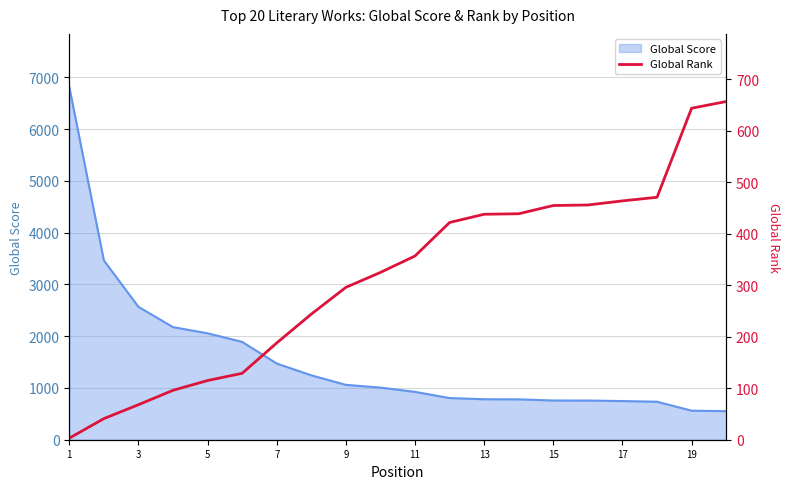

Reading left to right, extract all data points from this chart.

3	41	68	96	115	129	188	244	296	325	357	422	438	439	455	456	464	471	644	657